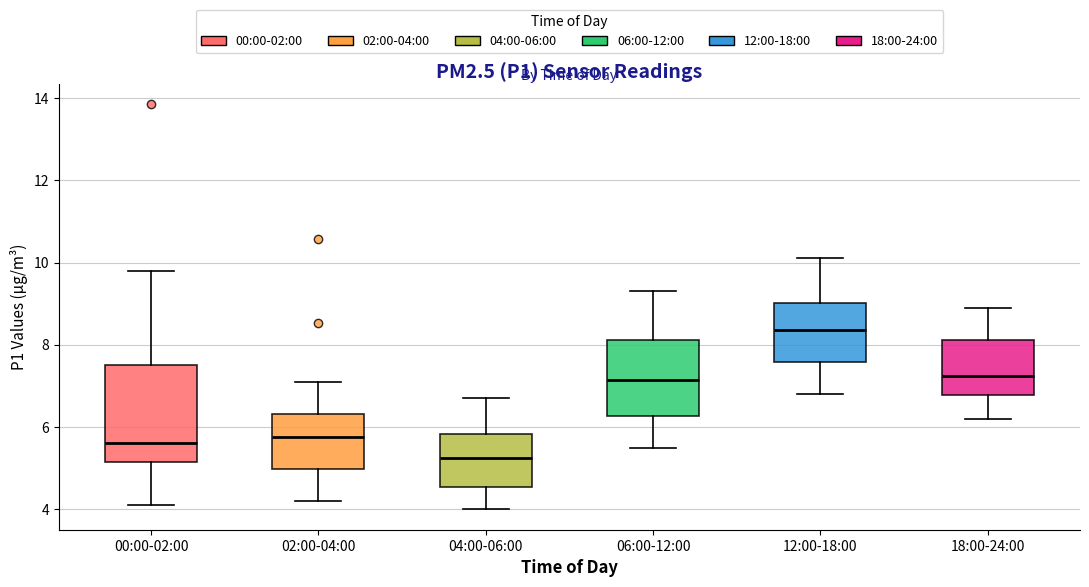

Comparing the boxes themselves (not the whiskers), which one is the tallest?

00:00-02:00